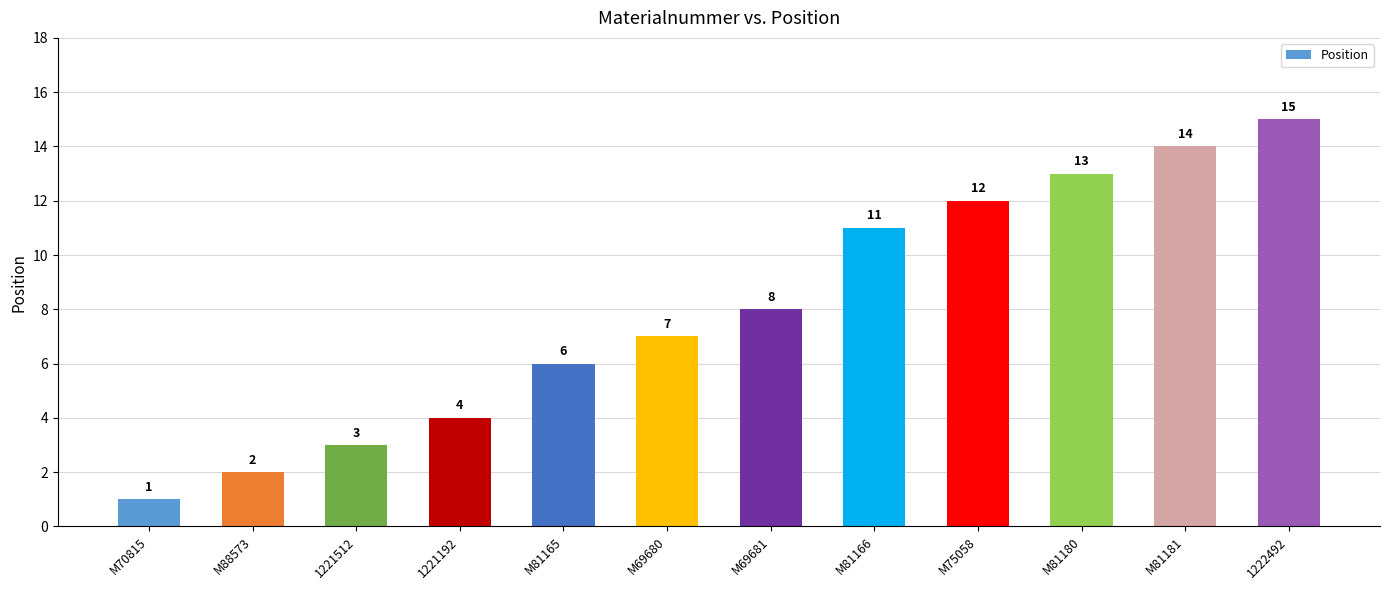

Which category has the highest value across all series?

1222492